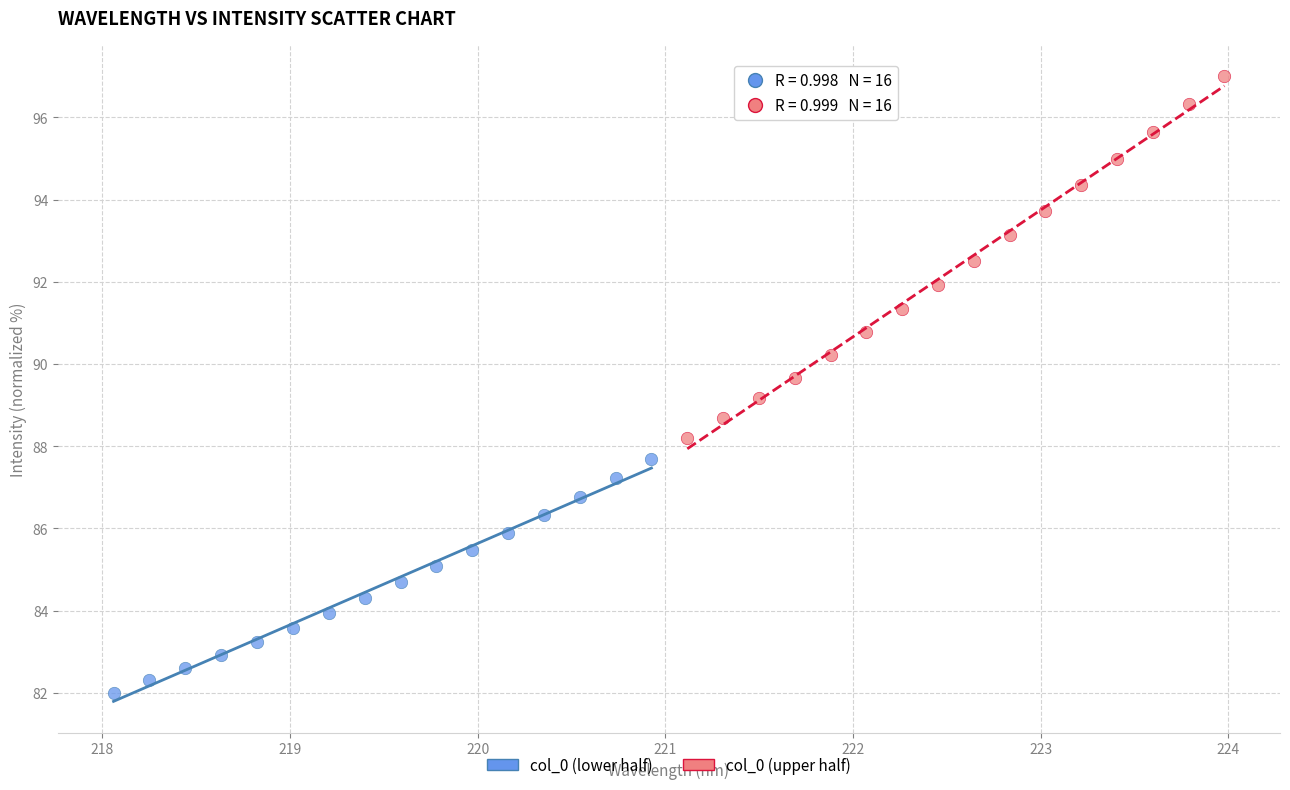

Which series contains the lowest Y value?

col_0 (lower half)